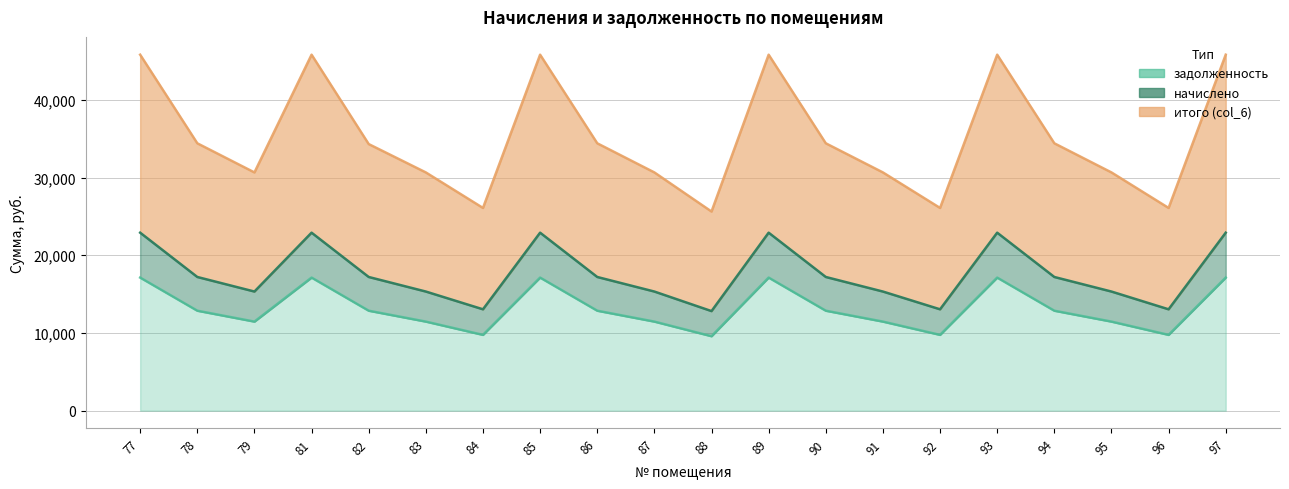

The итого (col_6) series shows 26090.9 at 96. True or false?

True